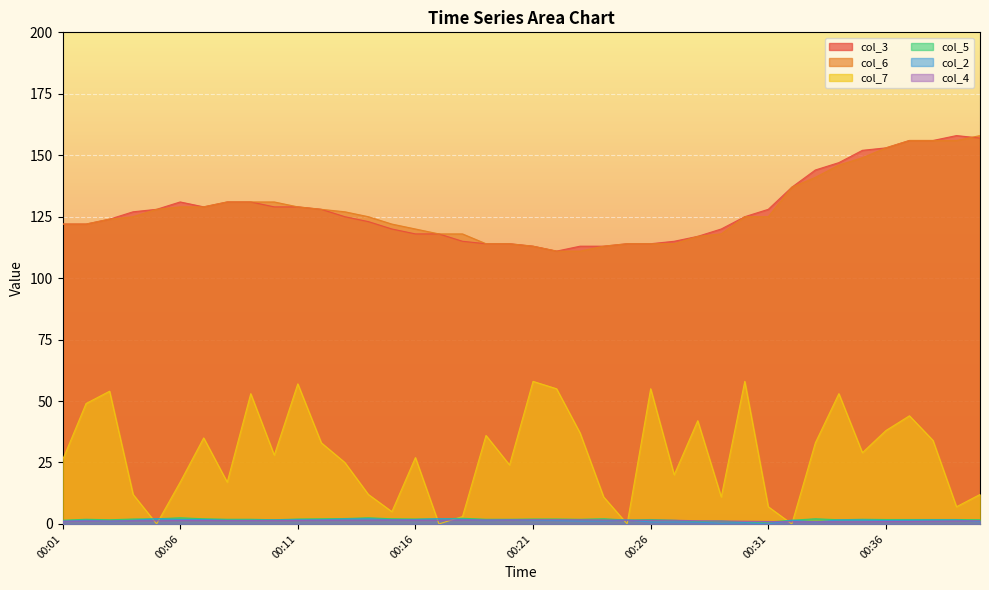

How many interior local valleys does the col_5 series have?

8